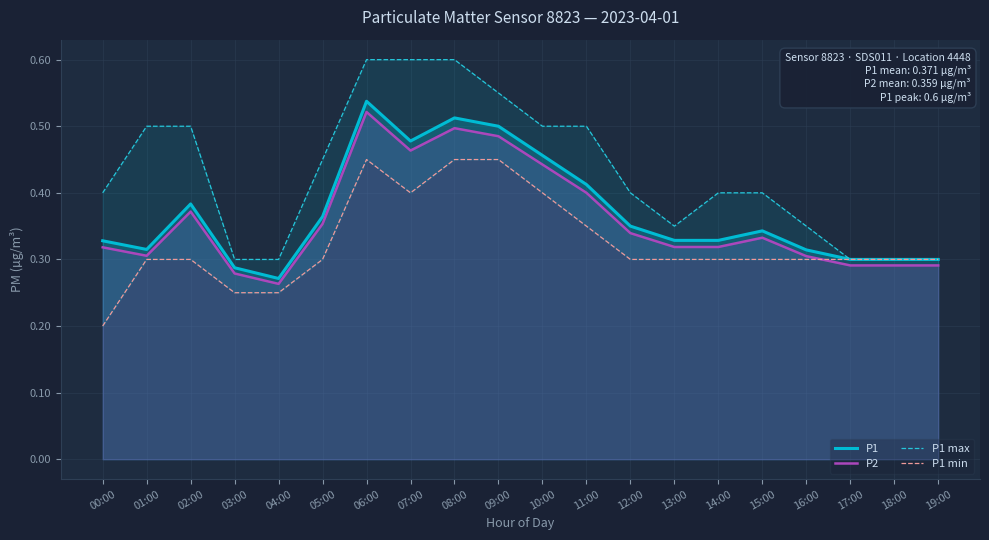

What position from the left is 13:00?

14